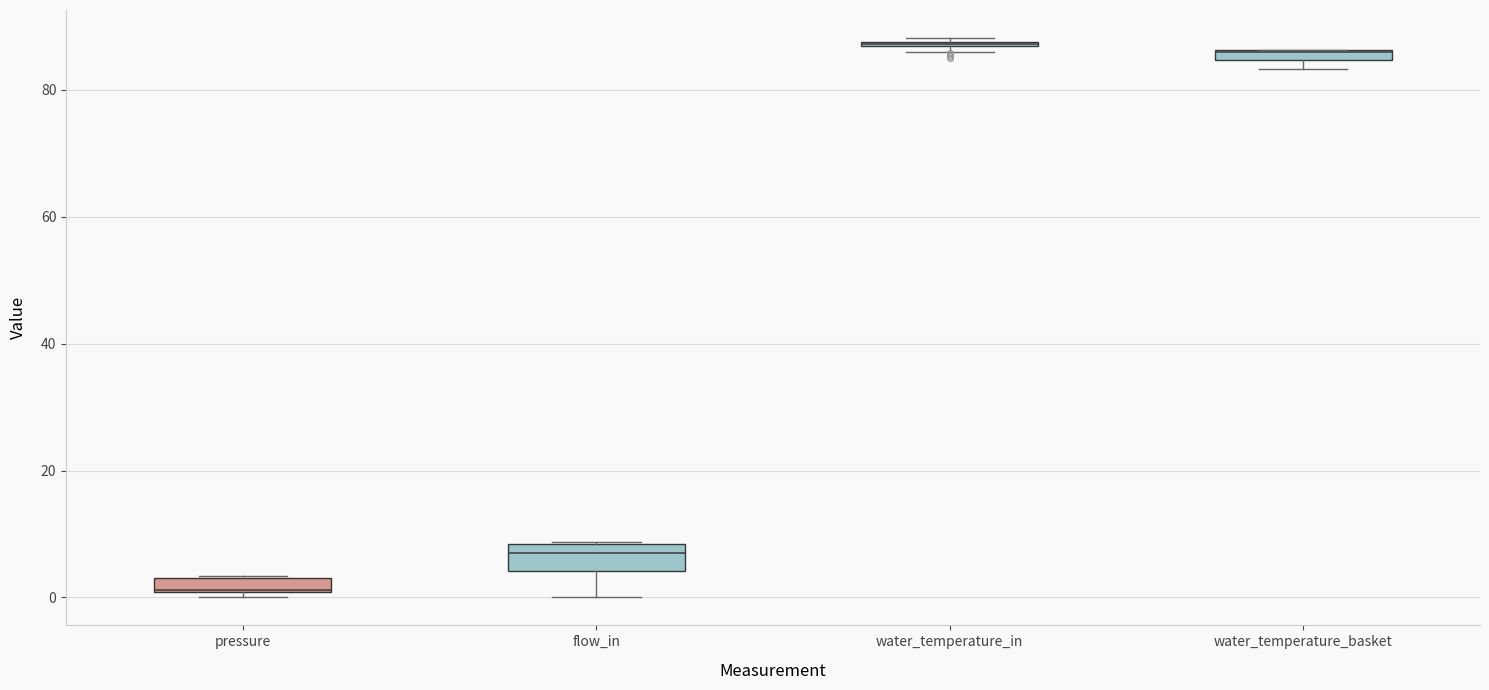

Where is the lower edge of the box for flow_in on the y-axis? The values are not printed on the chart, so give them approximately, as read against the axis.

4